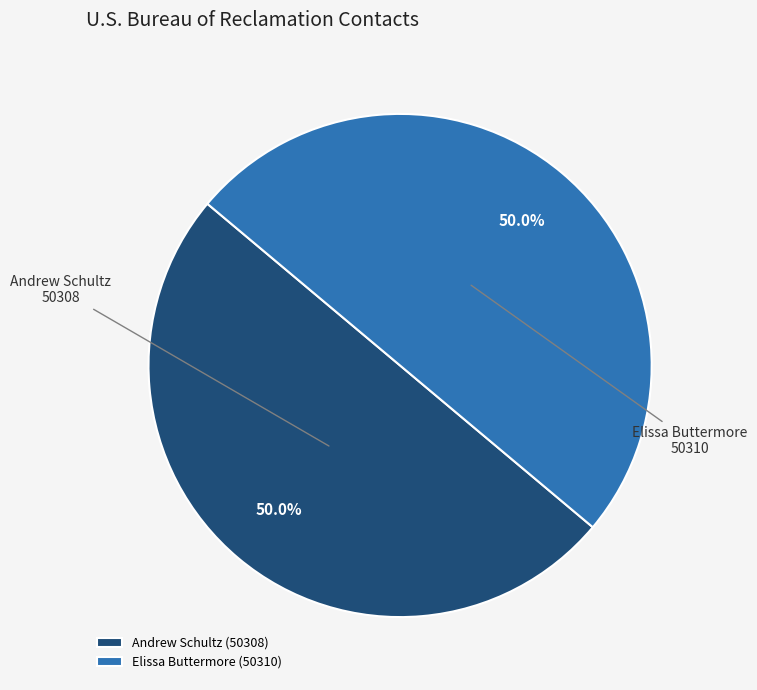

Approximately how many times larger is the value at Elissa Buttermore compared to Andrew Schultz?

1.0